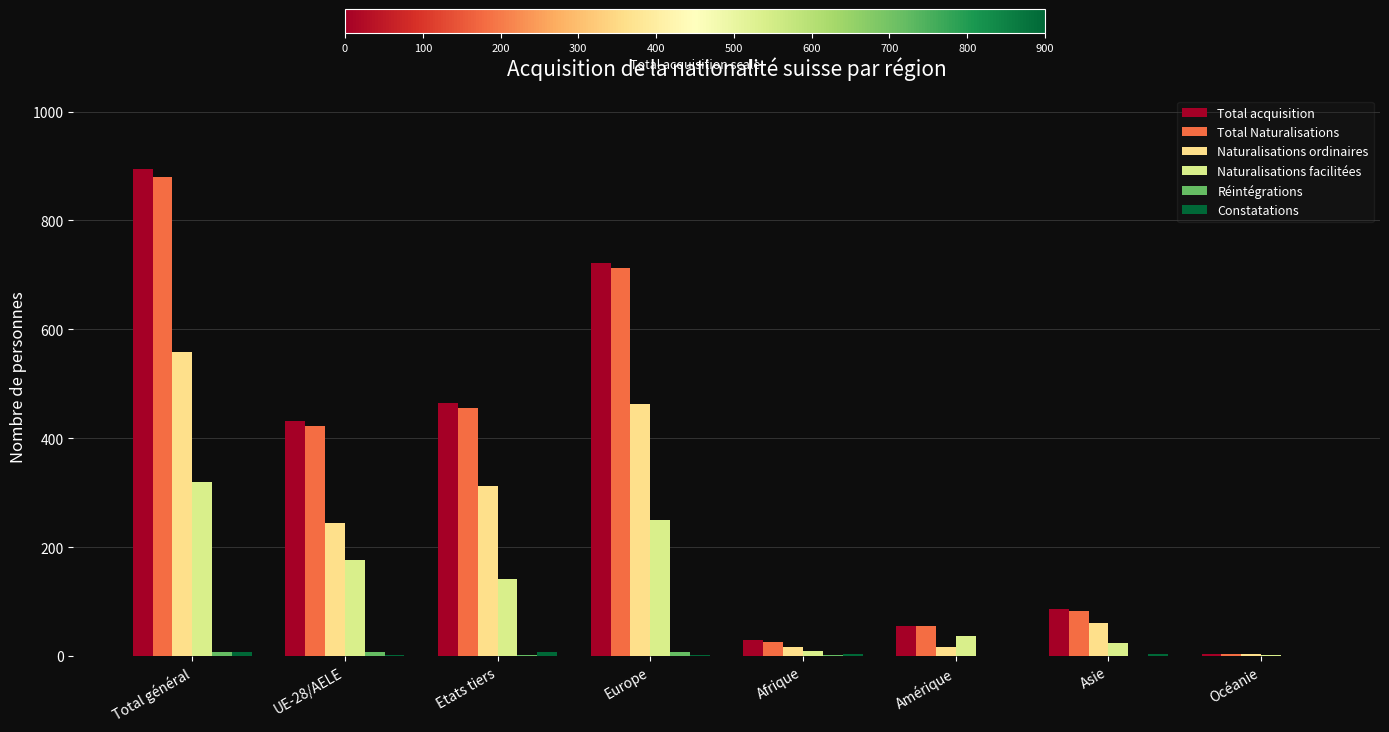

Reading left to right, what are all the values shown in this chart?

Total acquisition: 895	431	464	721	30	54	86	4
Total Naturalisations: 879	423	456	713	25	54	83	4
Naturalisations ordinaires: 558	245	313	462	16	17	60	3
Naturalisations facilitées: 319	177	142	249	9	37	23	1
Réintégrations: 8	7	1	7	1	0	0	0
Constatations: 8	1	7	1	4	0	3	0